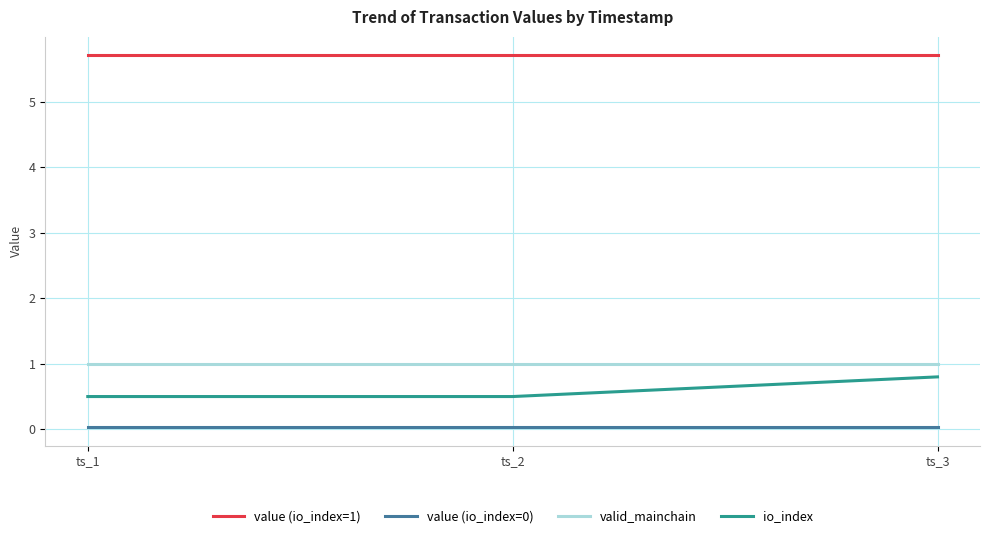

At which category is the sum across all series the highest?

ts_3